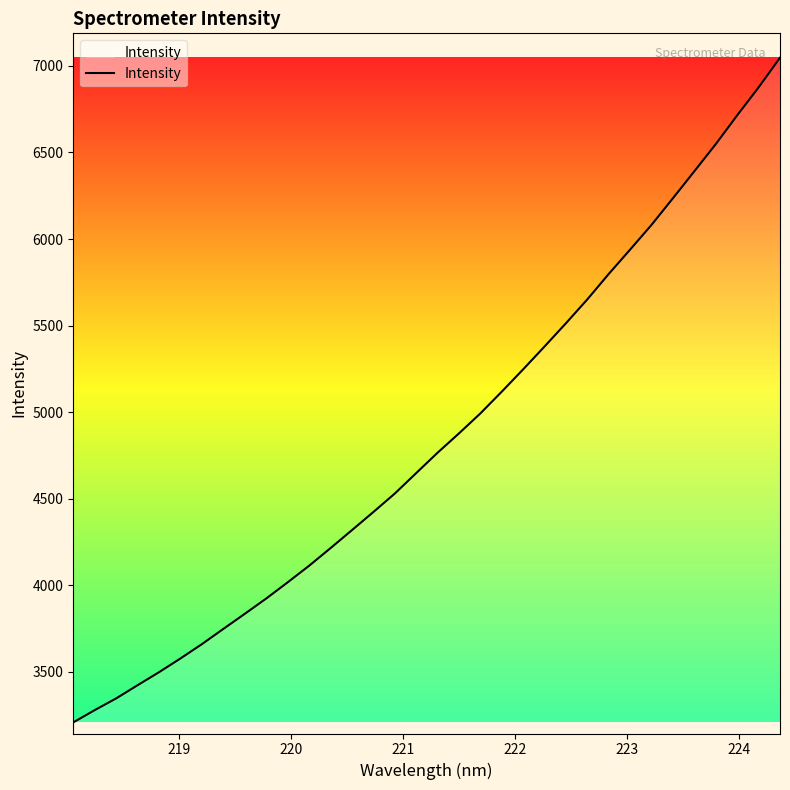

What is the maximum value shown in the chart?

7046.9